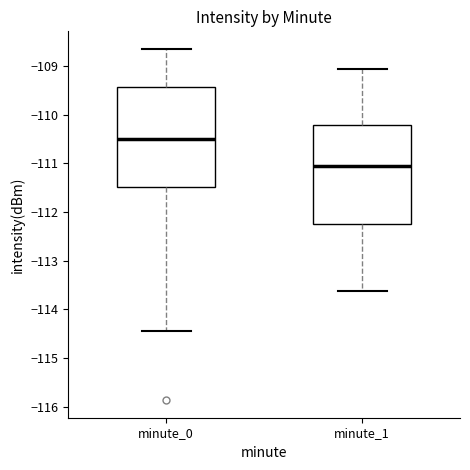

Reading left to right, read every box against the y-axis: the position of its median line, the range the box covers, and the ends of its whiskers. The values are not printed on the chart, so give them approximately, as read against the axis.

minute_0: median -110.5, box -111.5 to -109.4, whiskers -114.4 to -108.7
minute_1: median -111.1, box -112.2 to -110.2, whiskers -113.6 to -109.1